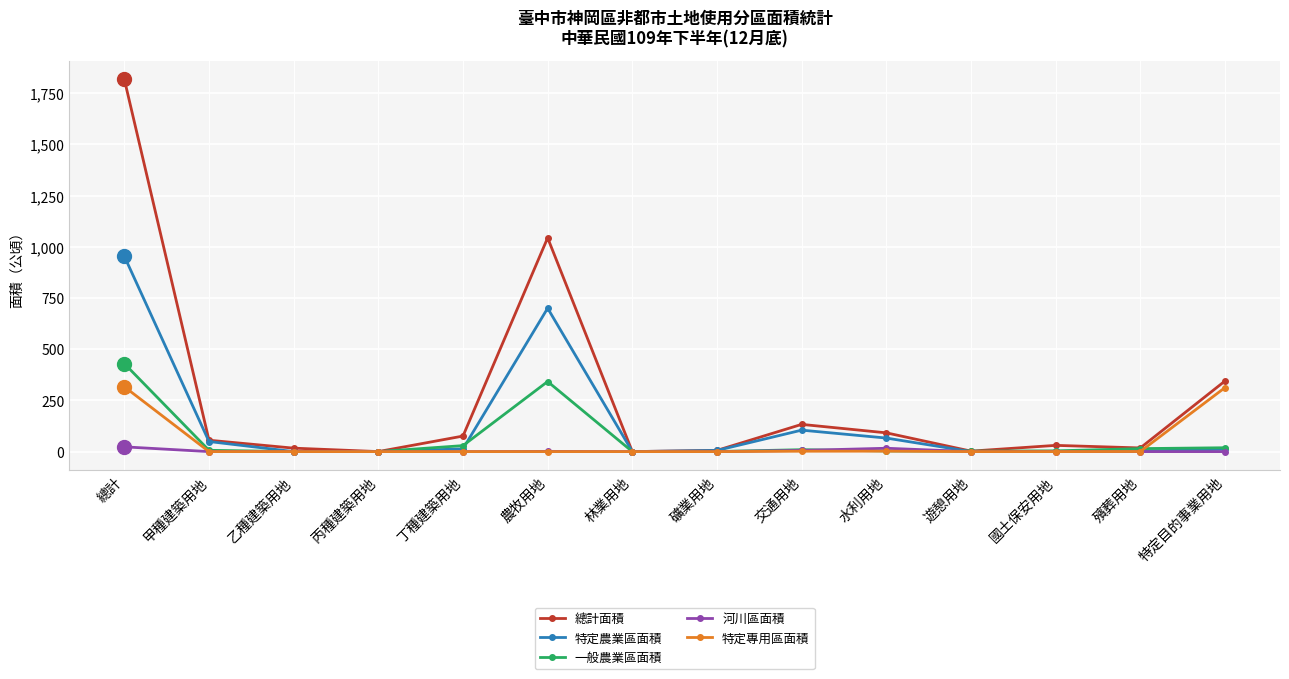

What position from the left is 甲種建築用地?

2